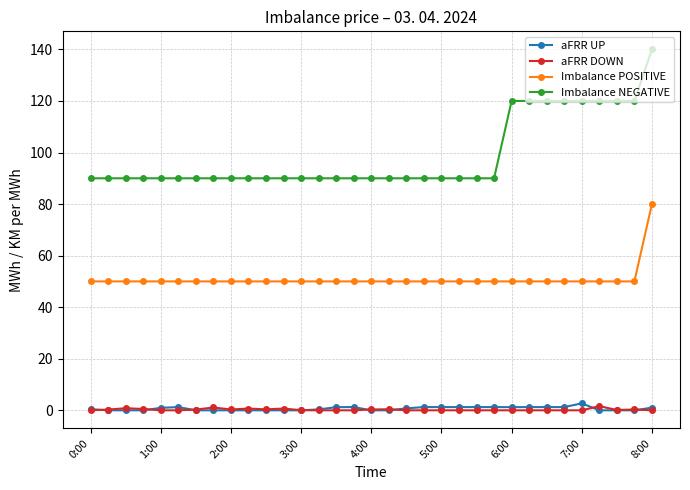

What is the greatest value displayed?

140.0